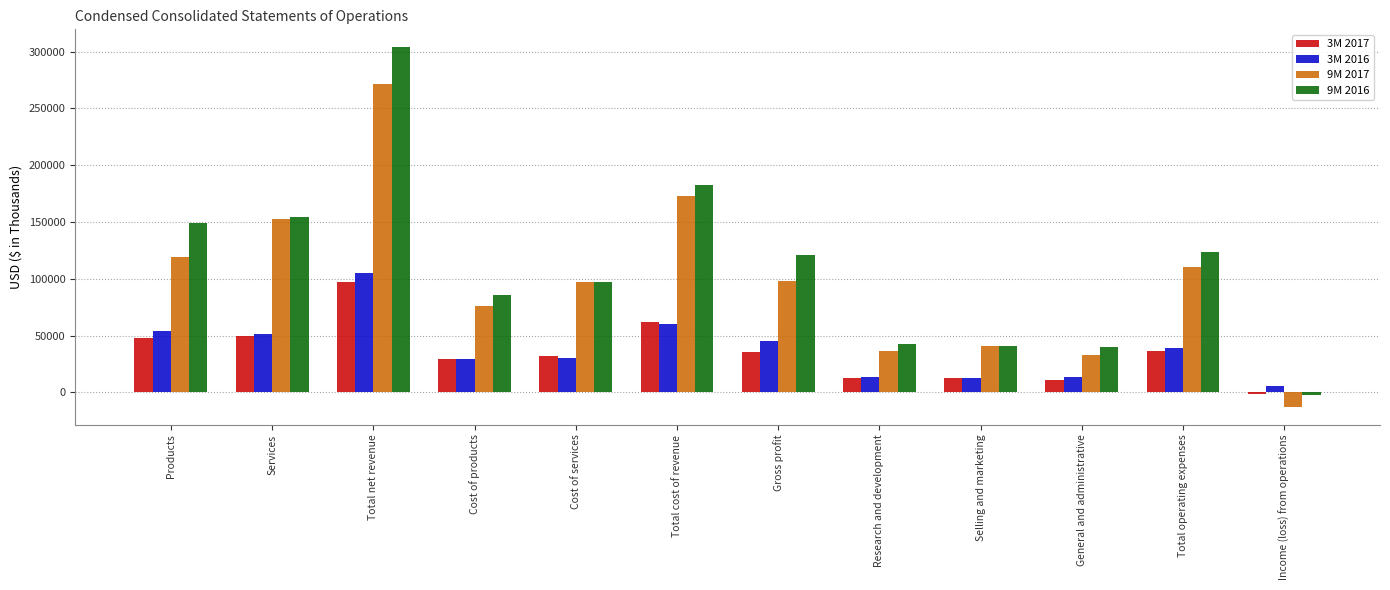

The value of 3M 2016 at Services is 51544. True or false?

True